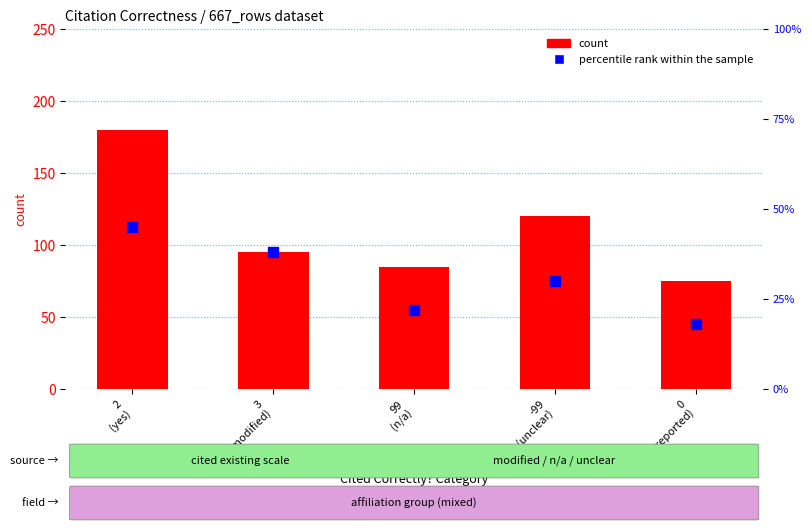

How many series are shown in this chart?

2